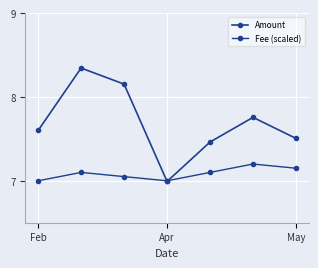

Does the chart have visible grid lines?

Yes